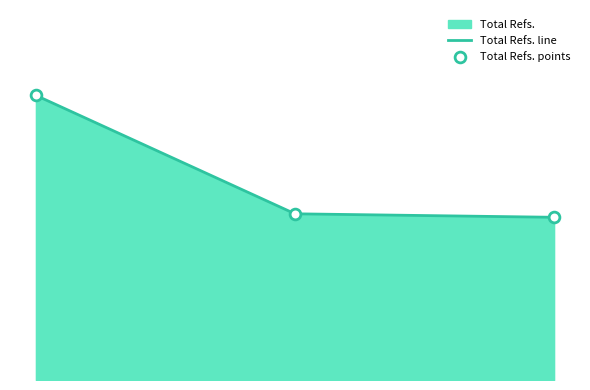

Which series contains the highest Y value?

Total Refs. line